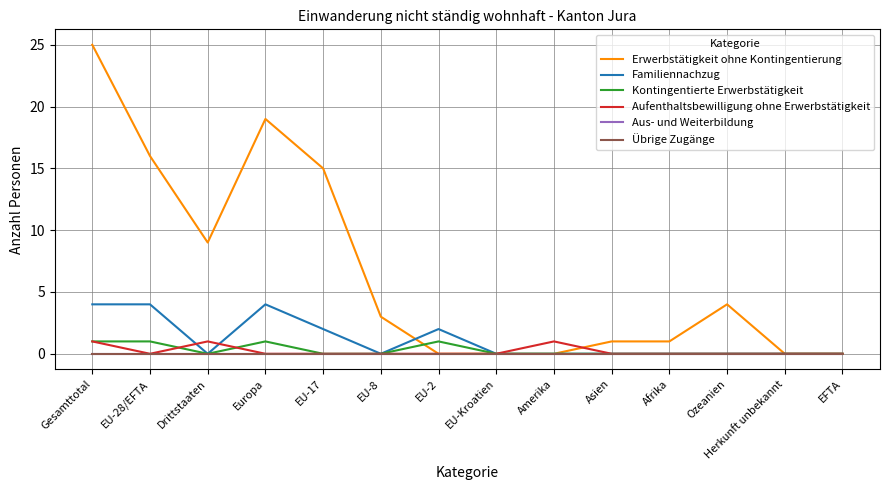

How many lines are shown in the chart?

6